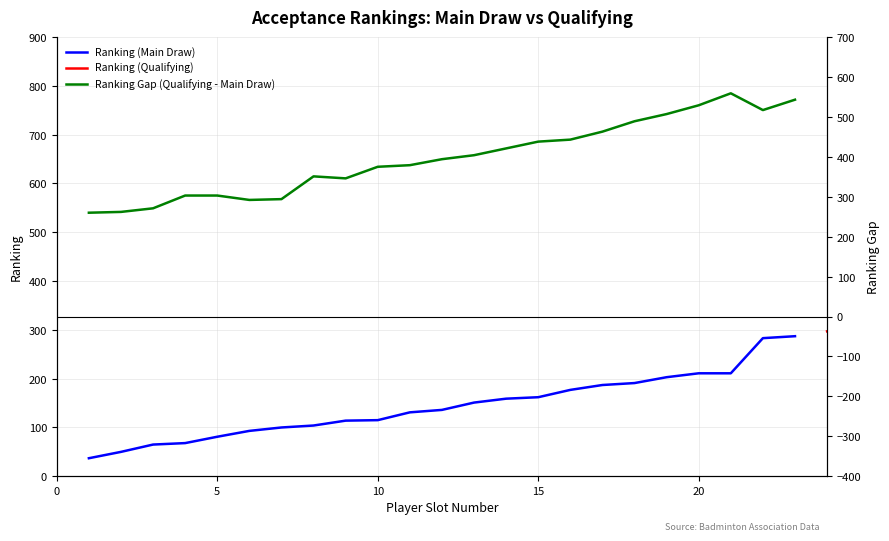

True or false: Ranking Gap (Qualifying - Main Draw) and Ranking (Main Draw) cross at least once.

False